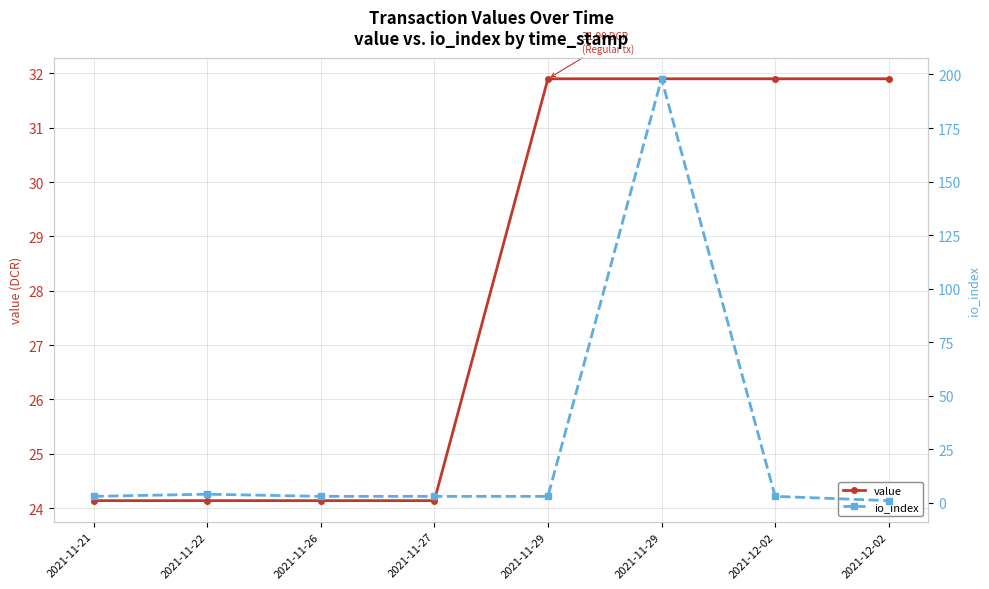

What is the label of the 5th point from the right?

2021-11-27